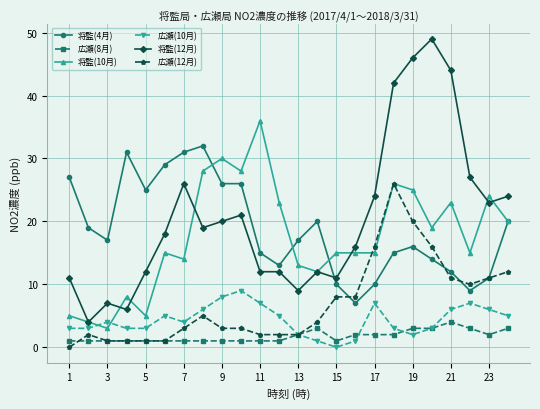

After their last crossing, which series has the higher values: 将監(4月) or 将監(12月)?

将監(12月)